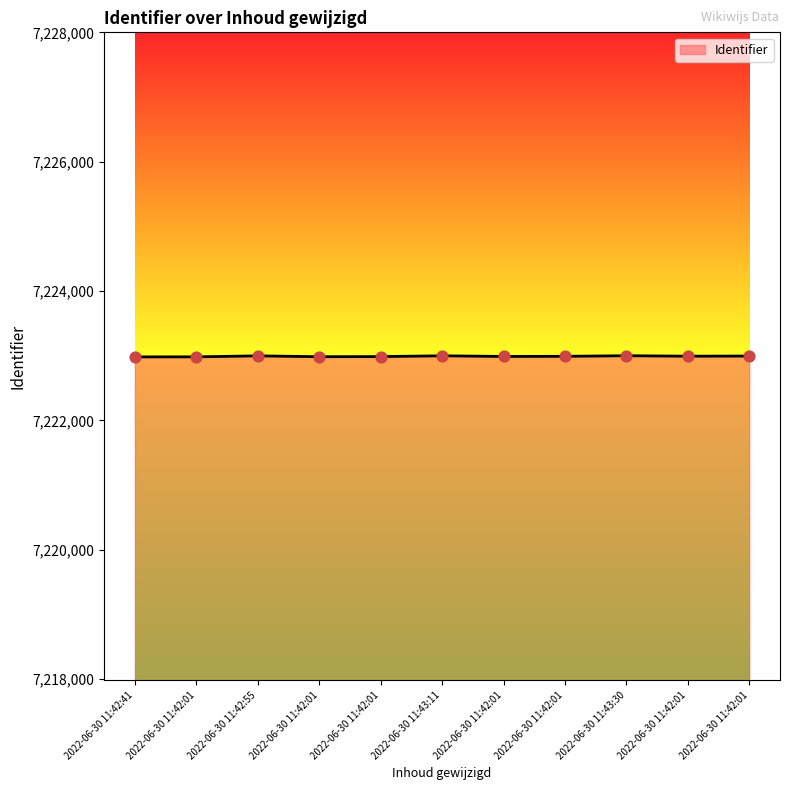

Between 2022-06-30 11:42:41 and 2022-06-30 11:42:01, which is larger?

2022-06-30 11:42:01